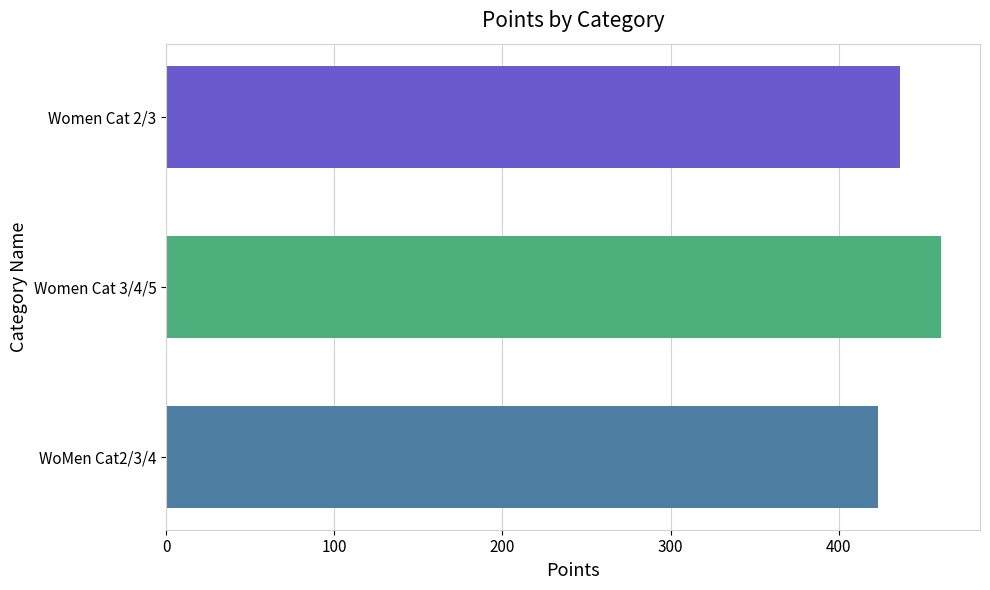

Rank the categories by value from lowest to highest.

WoMen Cat2/3/4, Women Cat 2/3, Women Cat 3/4/5